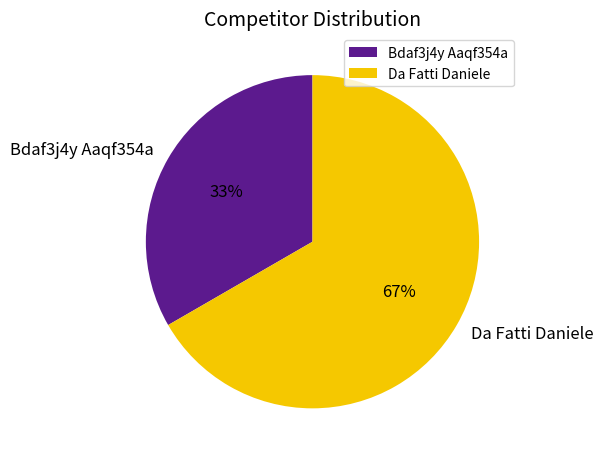

Rank the categories by value from lowest to highest.

Bdaf3j4y Aaqf354a, Da Fatti Daniele